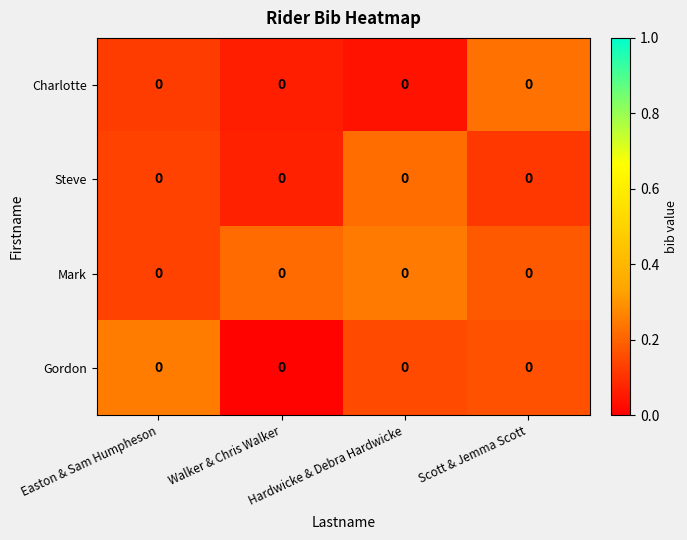

At which category is the sum across all series the highest?

Scott & Jemma Scott